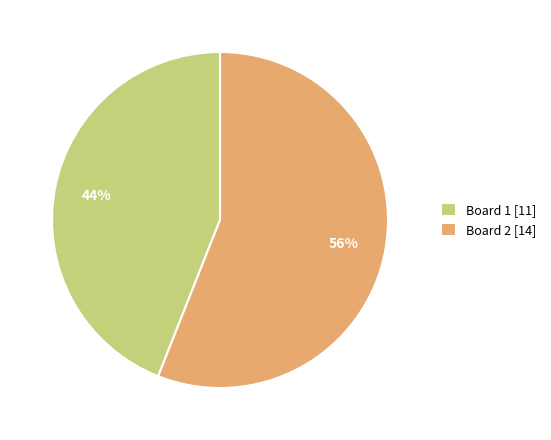

Which has a higher value, Board 2 [14] or Board 1 [11]?

Board 2 [14]